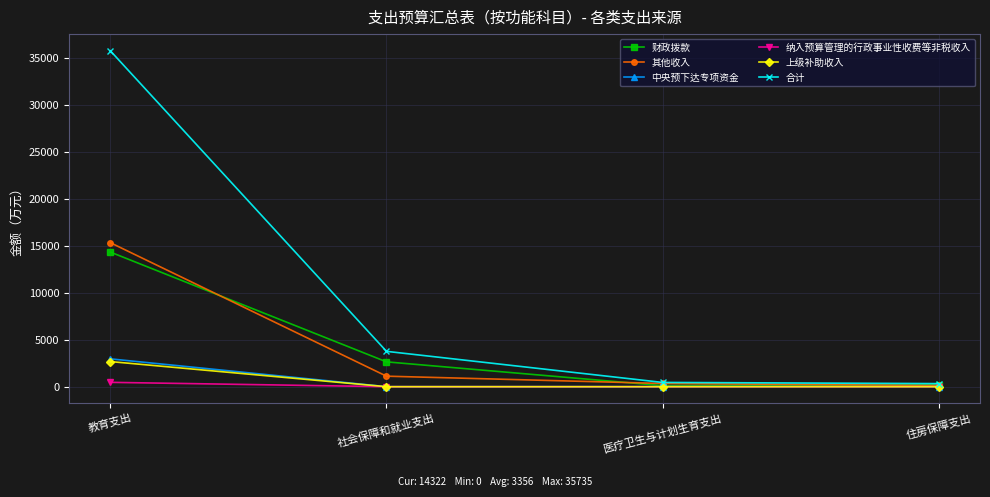

Does the chart have visible grid lines?

Yes